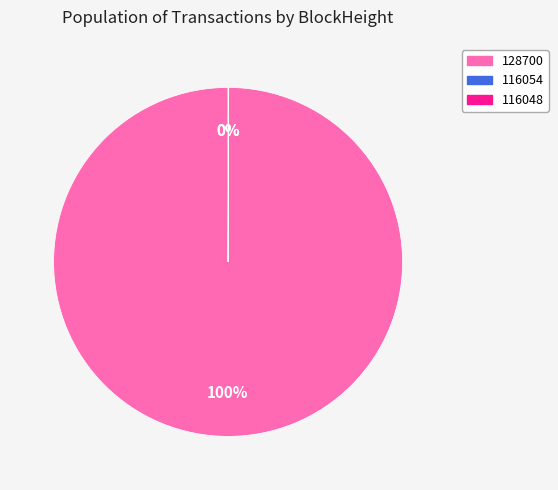

Which category has the biggest portion of the pie?

128700